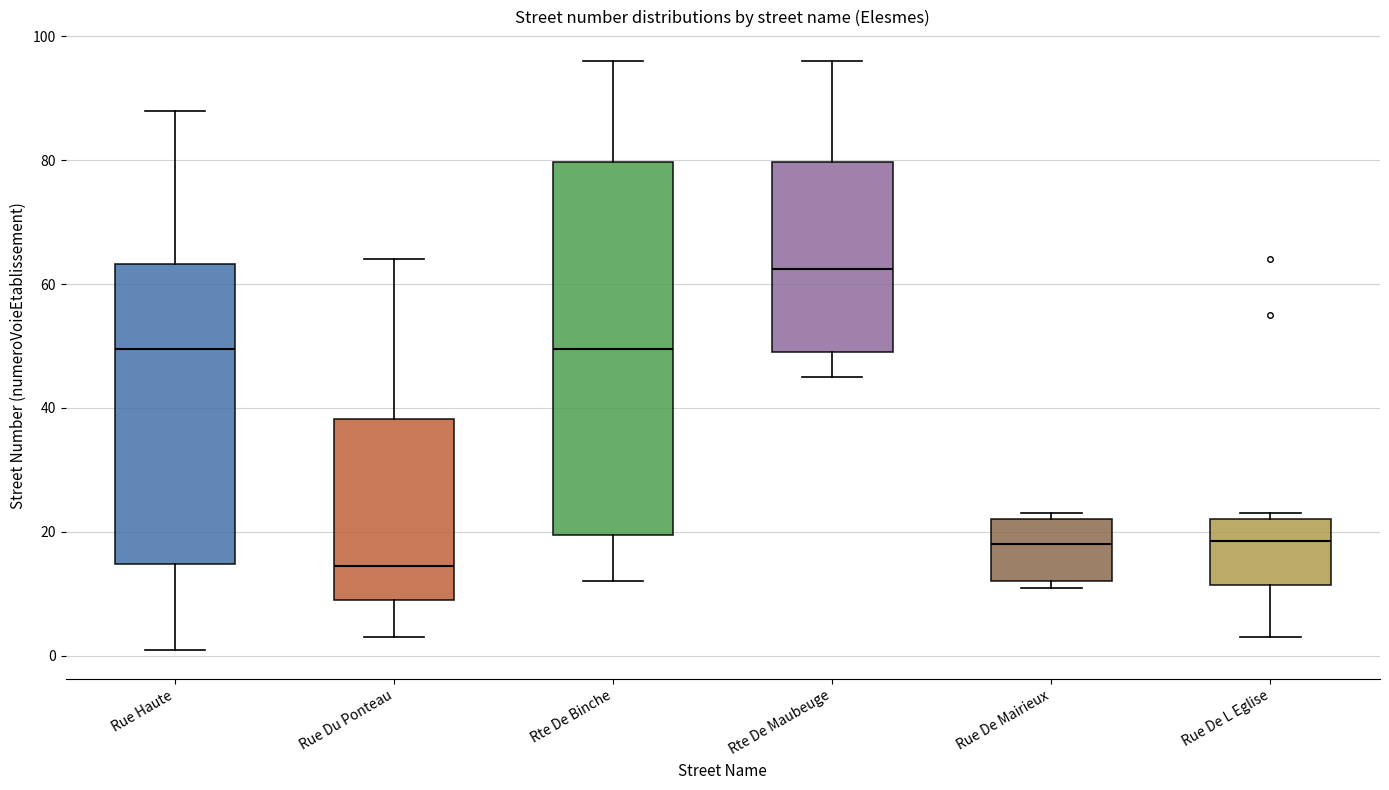

Comparing the boxes themselves (not the whiskers), which one is the tallest?

Rte De Binche